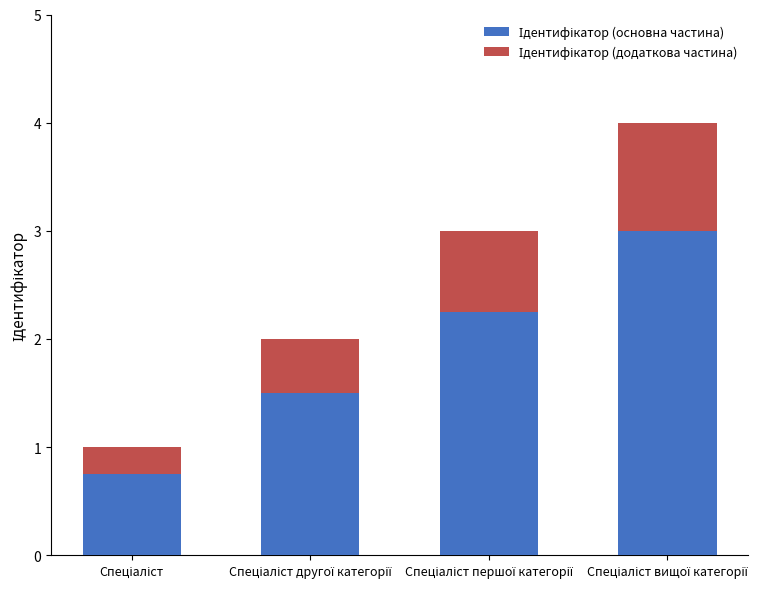

Does the chart contain any negative values?

No